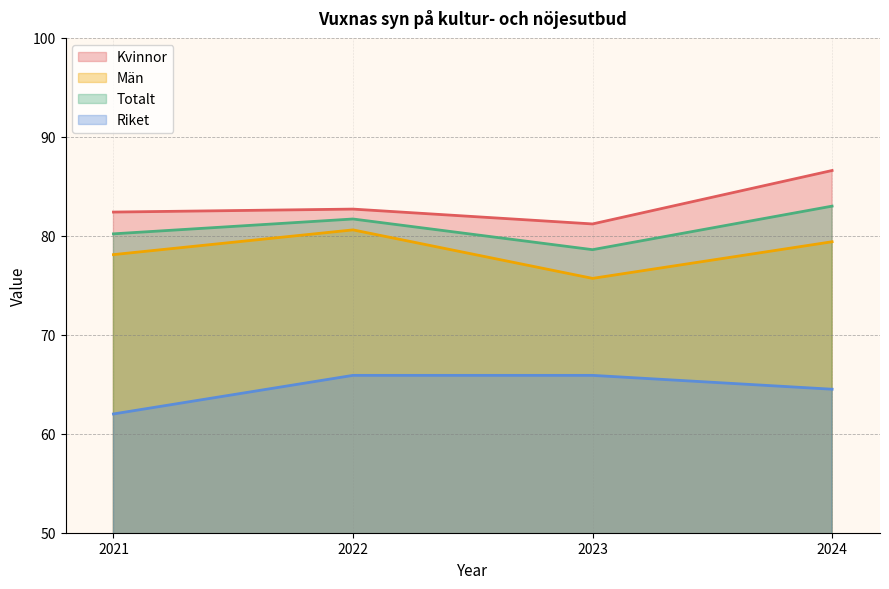

Reading right to left, extract all data points from this chart.

Kvinnor: 86.6	81.2	82.7	82.4
Män: 79.4	75.7	80.6	78.1
Totalt: 83.0	78.6	81.7	80.2
Riket: 64.5	65.9	65.9	62.0